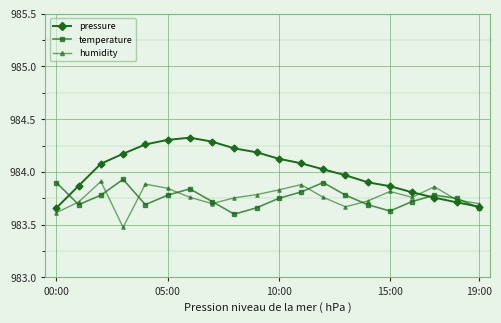

How many intersections are there between pressure and humidity?

1